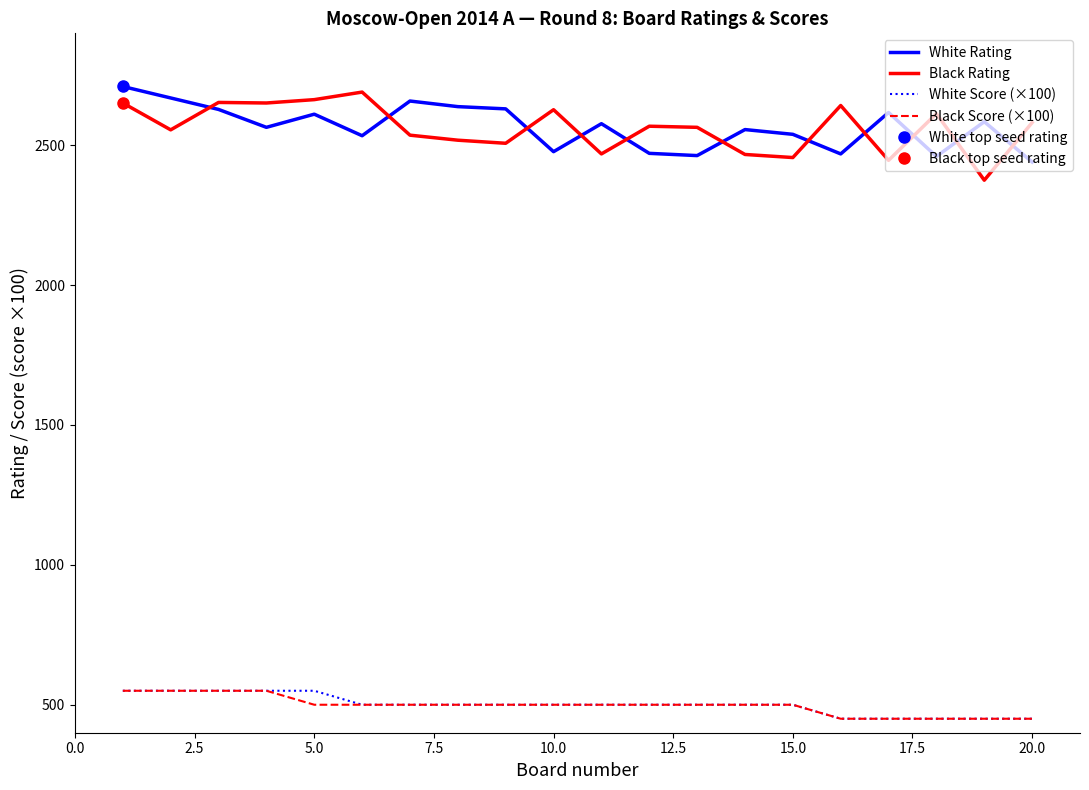

True or false: Black Score (×100) and Black Rating cross at least once.

False